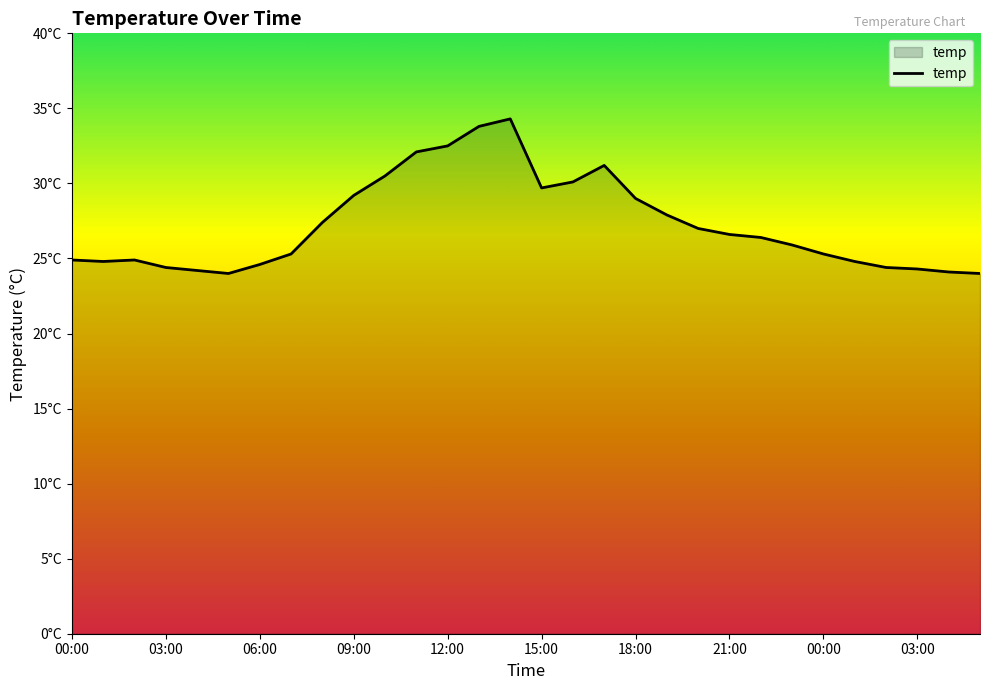

What is the value of the 3rd point from the left?

24.9